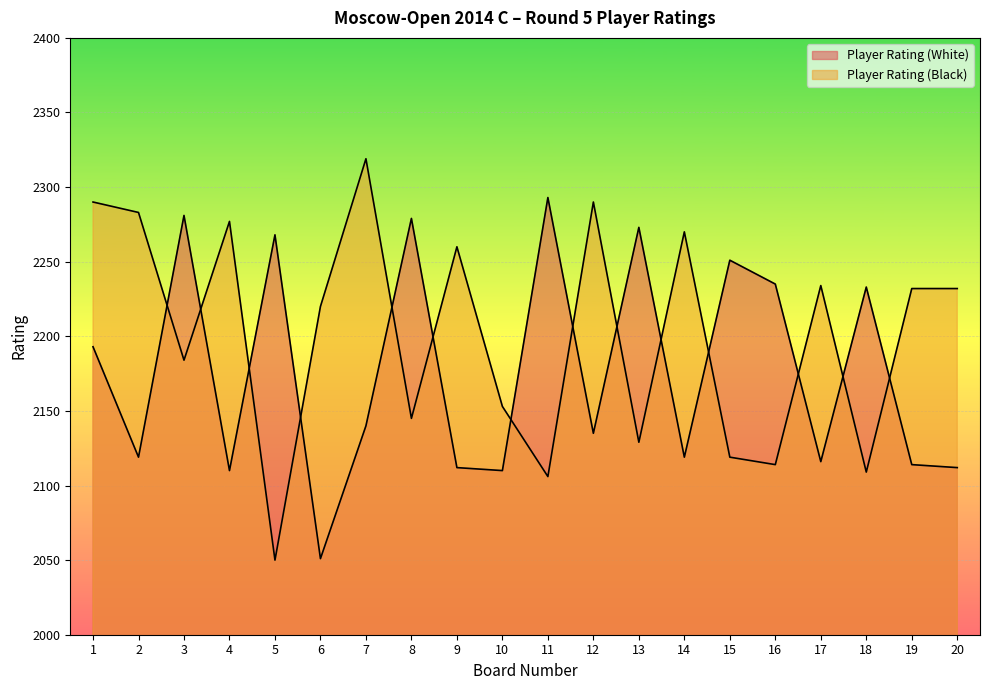

Count the number of data series in this chart.

2